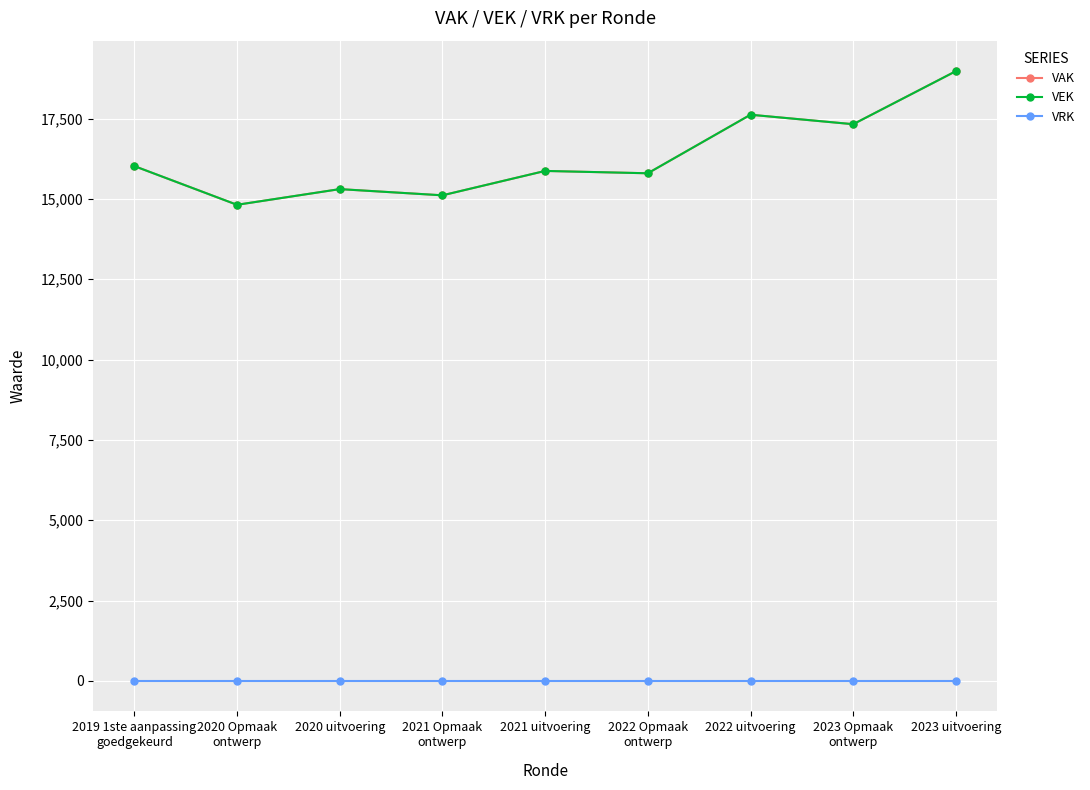

What is the greatest value displayed?

18975